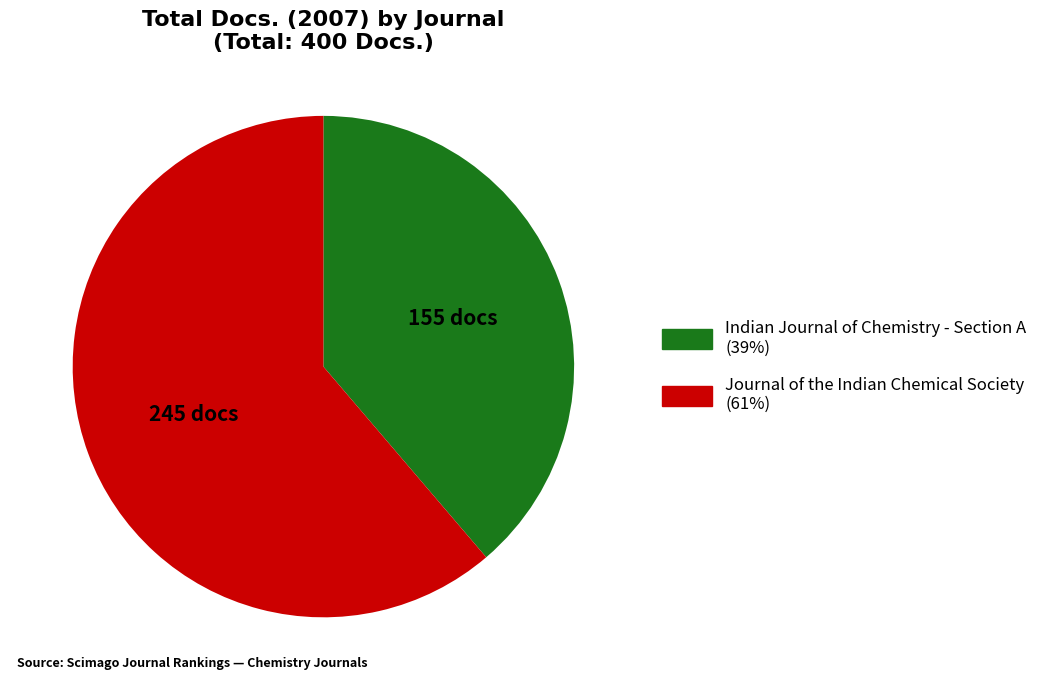

Rank the categories by value from lowest to highest.

Indian Journal of Chemistry - Section A, Journal of the Indian Chemical Society